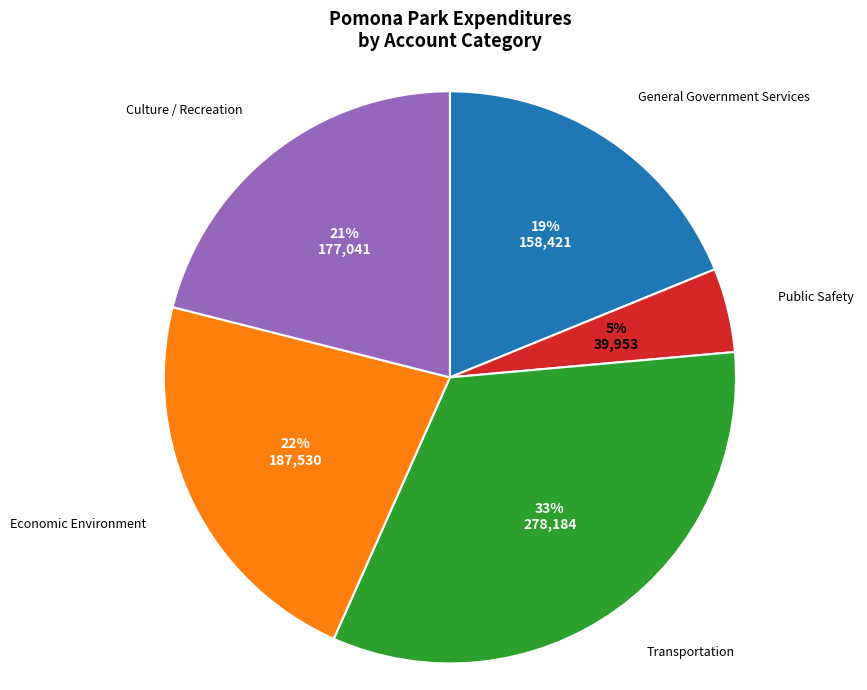

To the nearest percent, what is the combined percentage of General Government Services and Public Safety?

24%